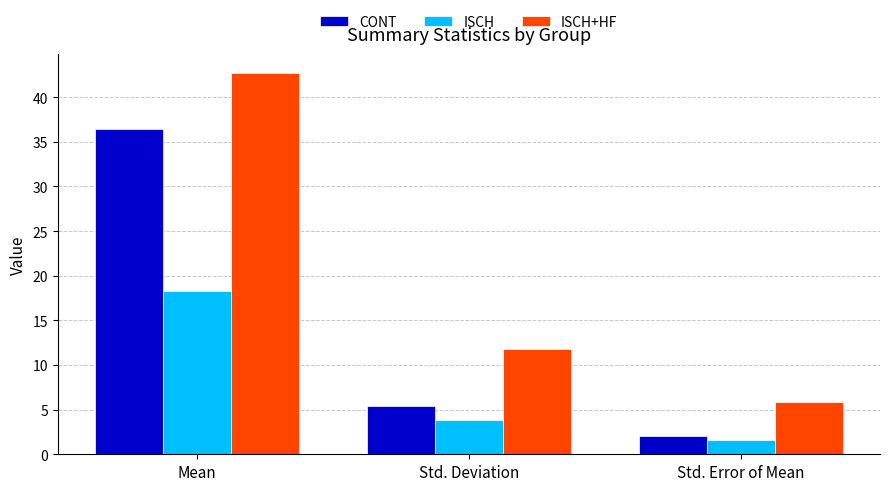

At which category is the sum across all series the highest?

Mean